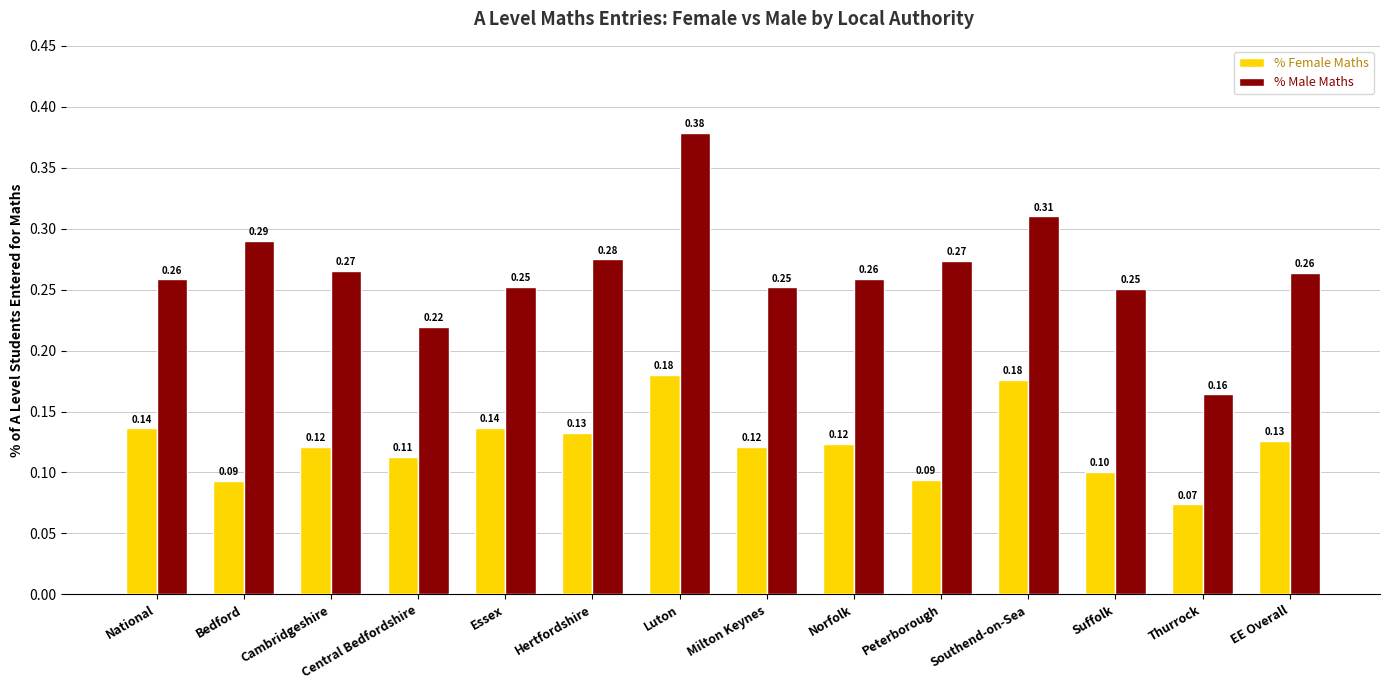

Which series has the largest total across all categories?

% Male Maths